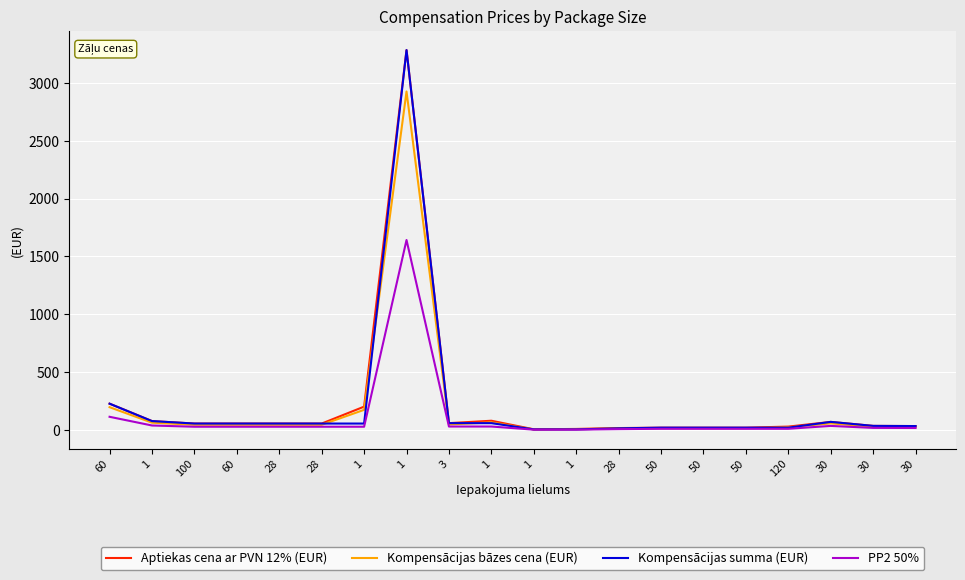

True or false: Kompensācijas bāzes cena (EUR) and Aptiekas cena ar PVN 12% (EUR) intersect in this chart.

False